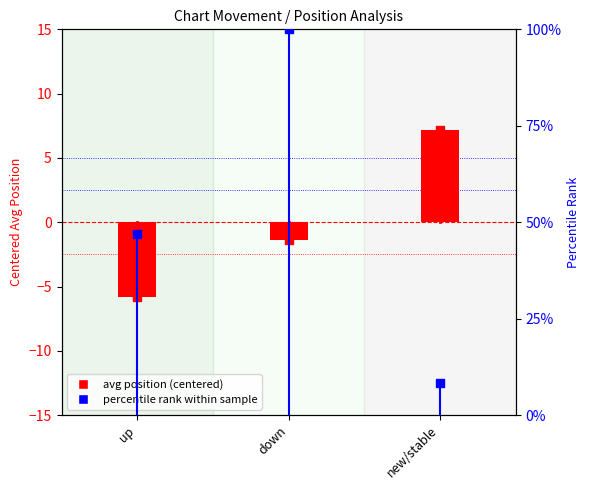

What is the change in value from up to down?

+4.4